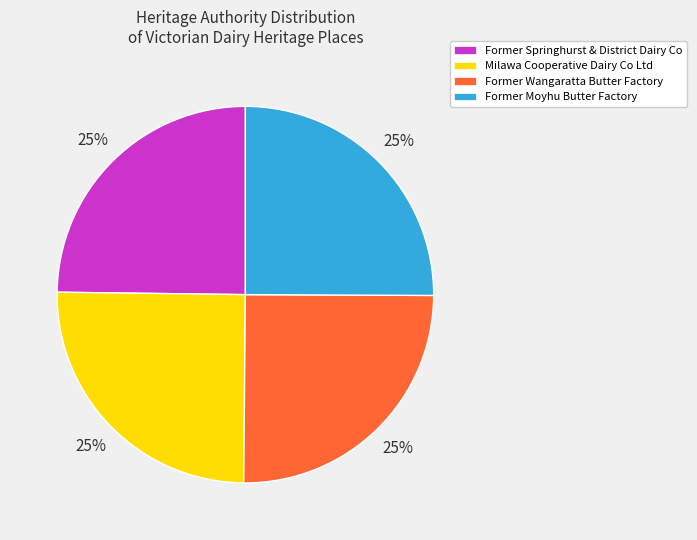

What is the ratio of the value at Former Moyhu Butter Factory to the value at Former Springhurst & District Dairy Co?

1.0